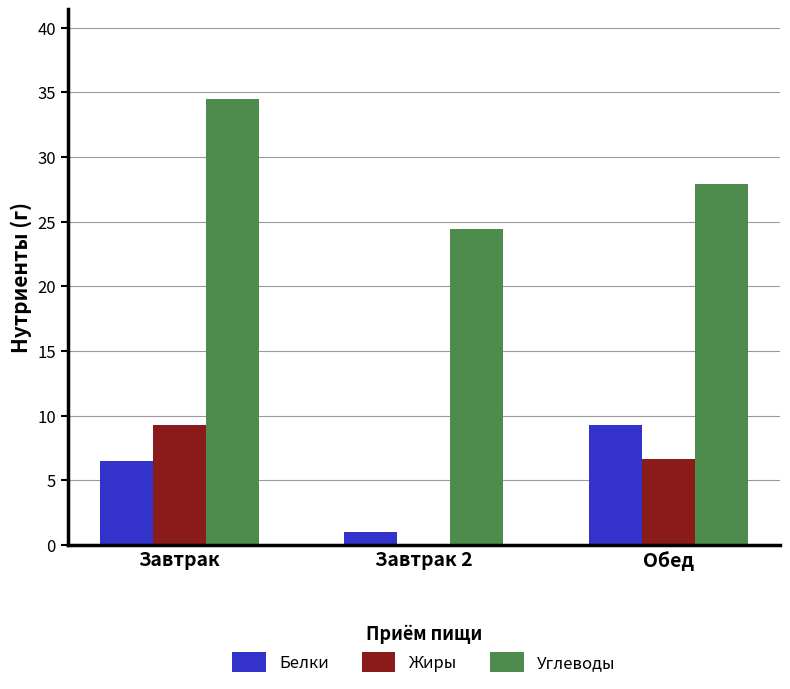

How many categories are shown in the chart?

3